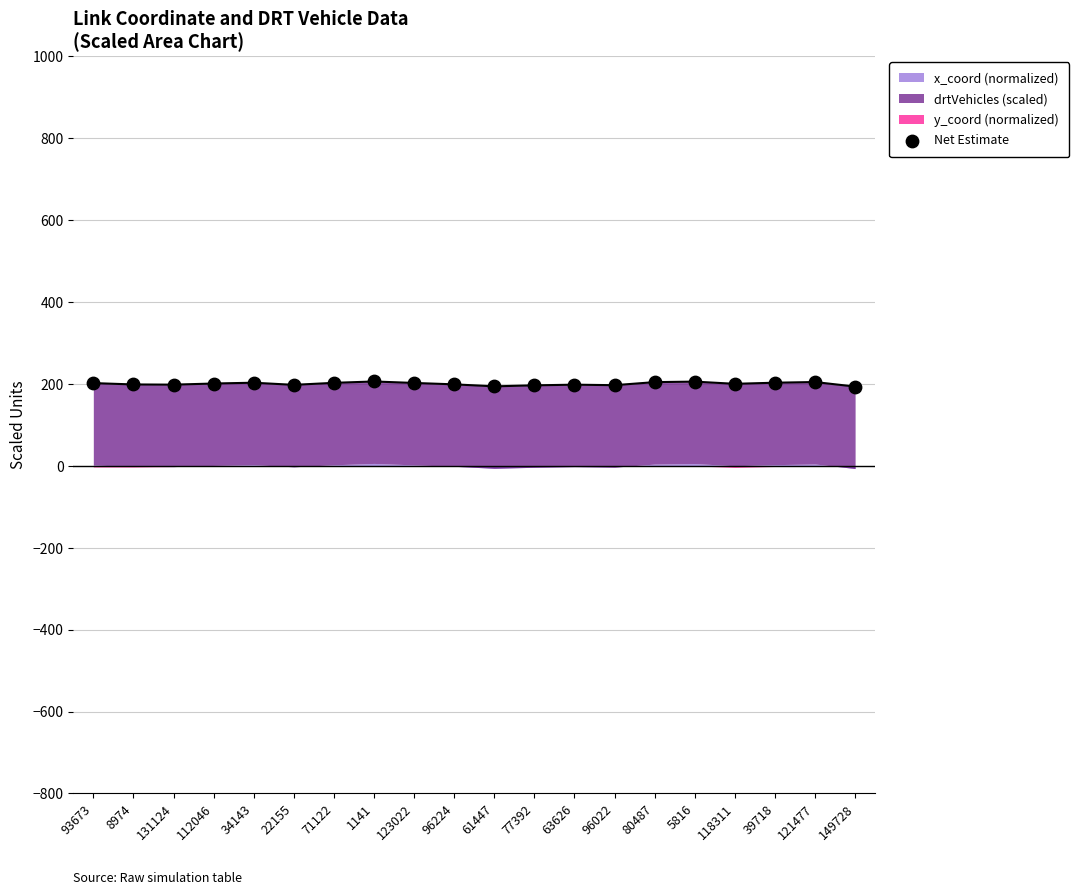

What is the ratio of the value at 1141 to the value at 77392?

1.0